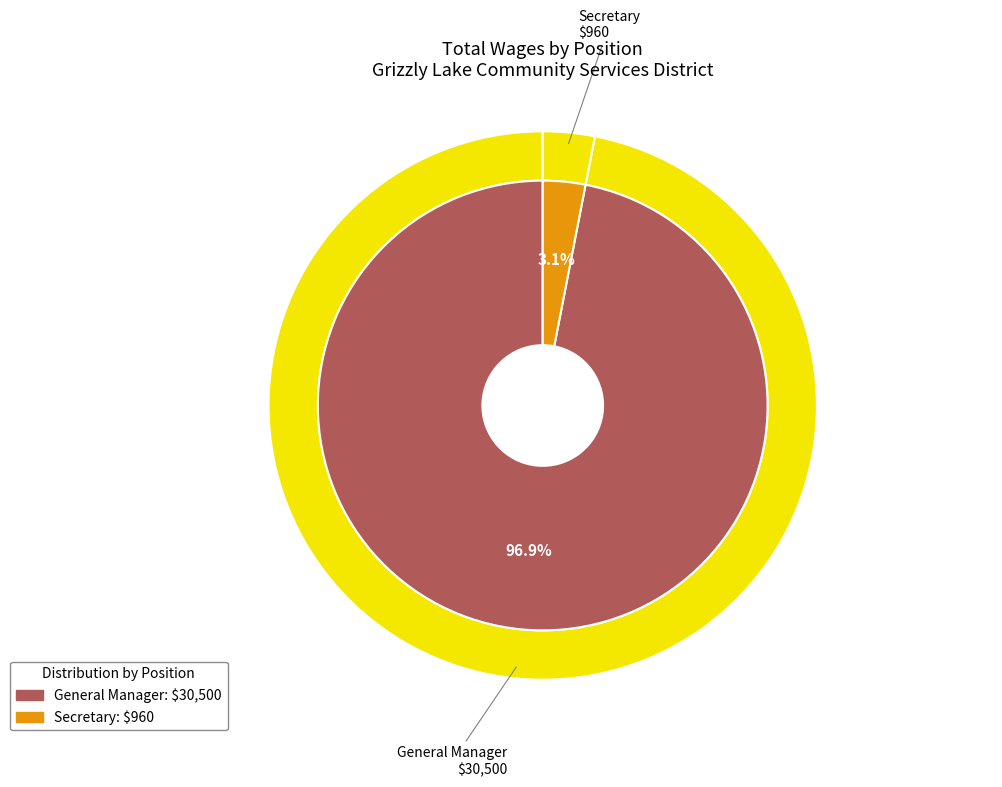

The General Manager slice represents 83% of the pie. True or false?

False